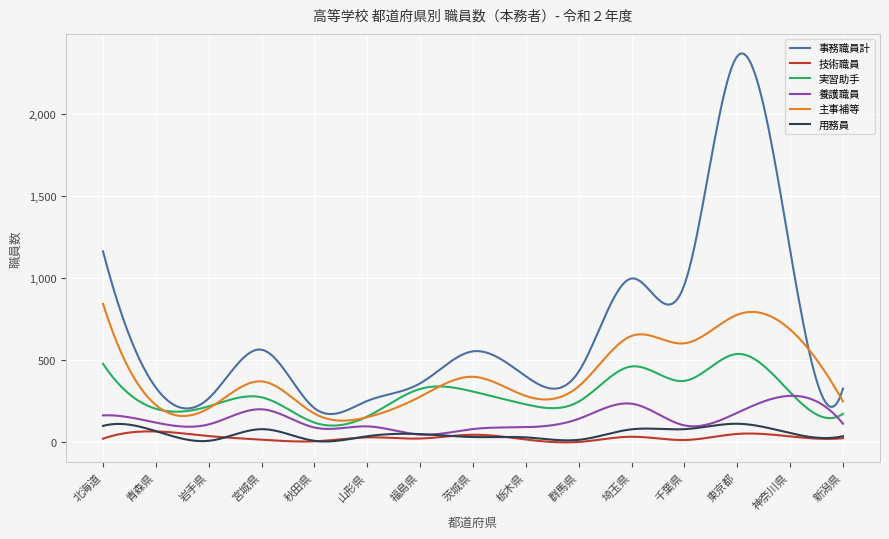

True or false: 用務員 and 事務職員計 cross at least once.

False